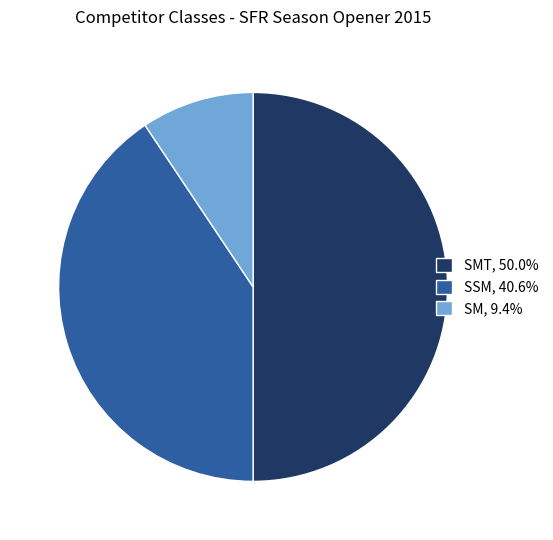

What is the ratio of the value at SSM, 40.6% to the value at SMT, 50.0%?

0.8